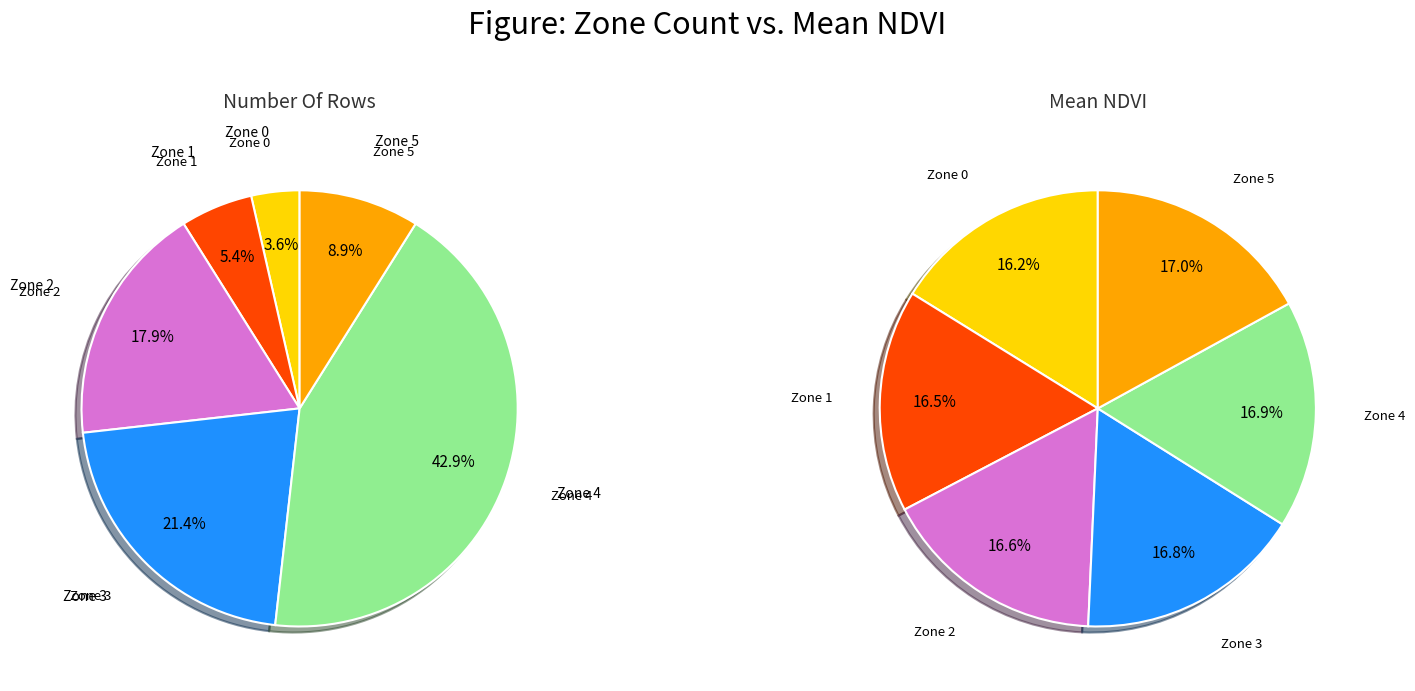

Which series changed the most between 2 and 3?

count_values